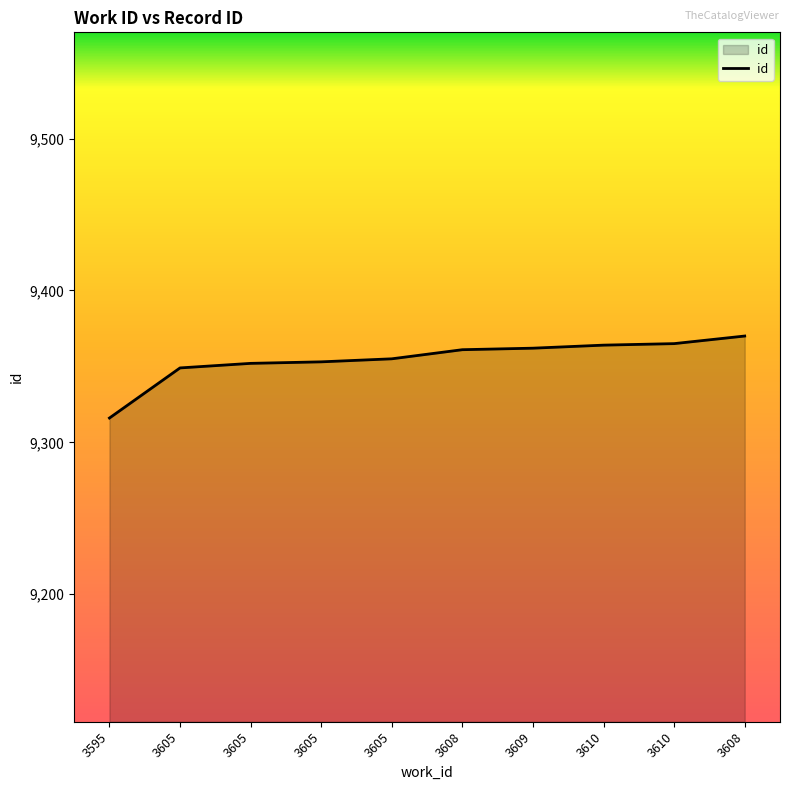

Reading left to right, extract all data points from this chart.

9316	9349	9352	9353	9355	9361	9362	9364	9365	9370